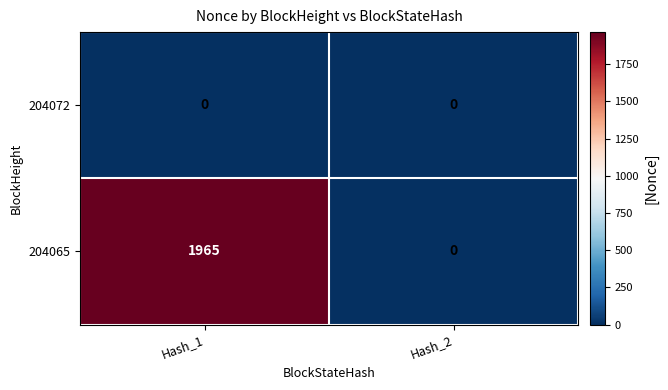

What is the difference between the maximum and minimum values in the 204065 series?

1965